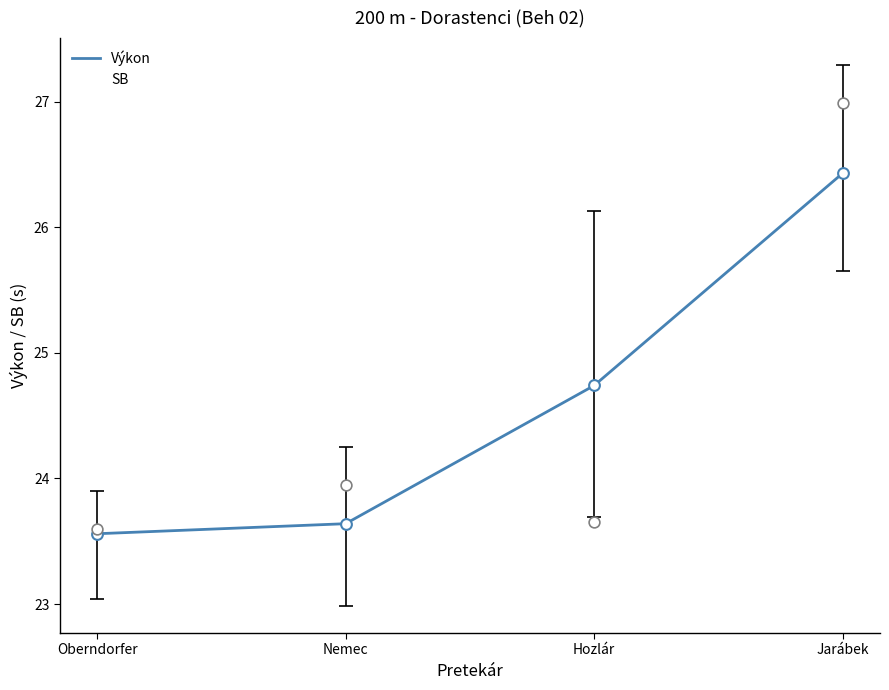

At which category is the sum across all series the highest?

Jarábek